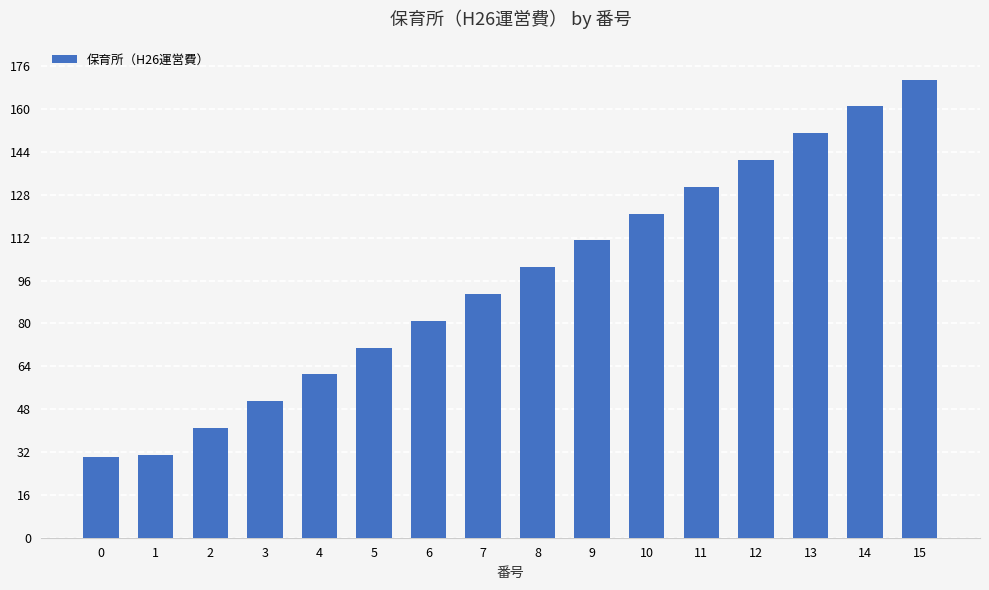

Which category has the highest value across all series?

15